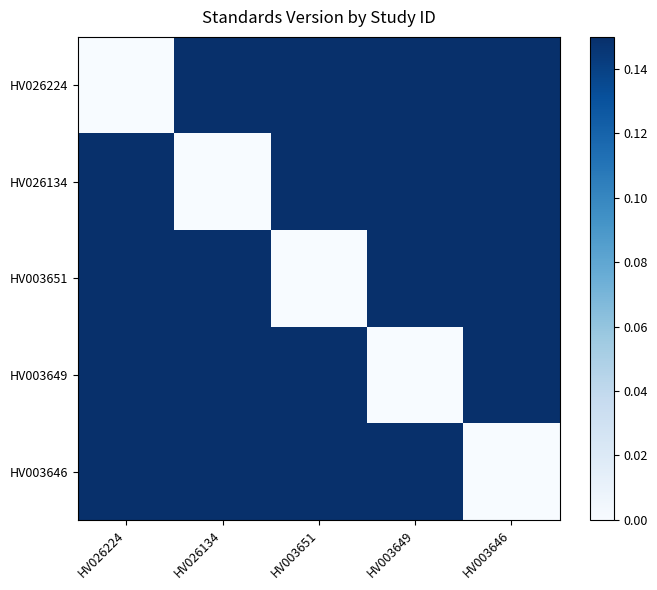

Rank the series by their maximum value, from highest to lowest.

HV003651, HV026224, HV026134, HV003646, HV003649